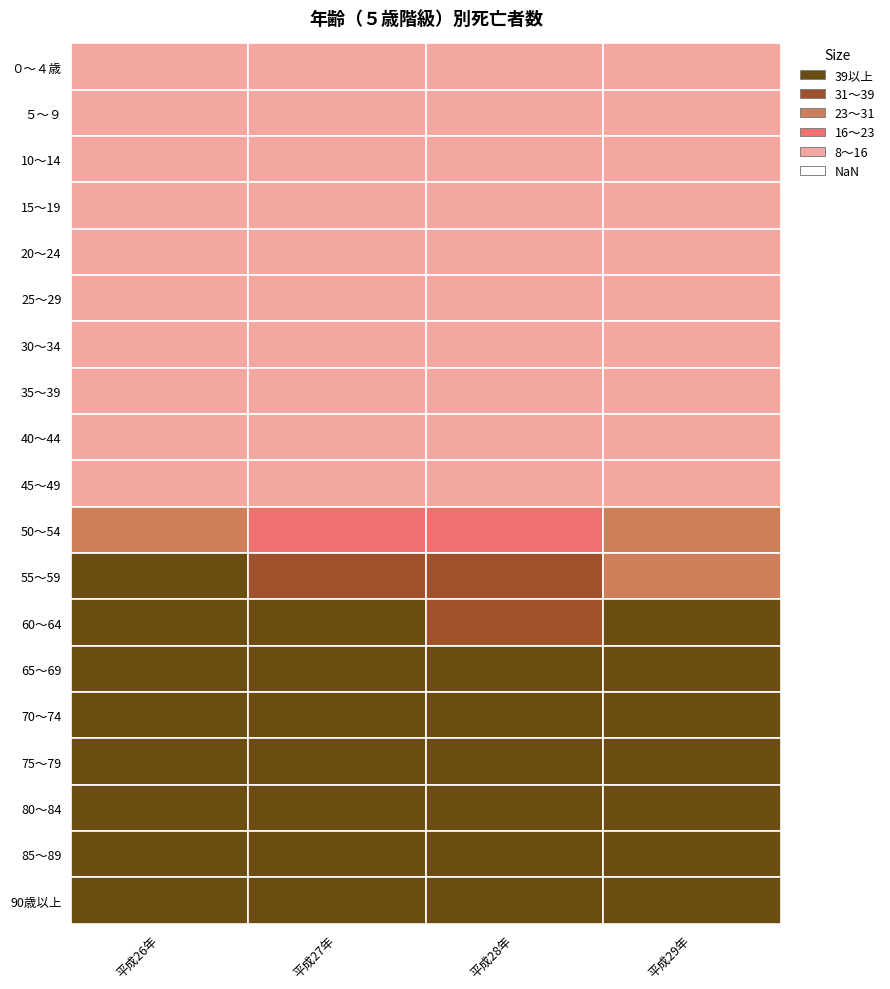

At 0, list the series in order from smallest to largest.

10～14, 20～24, ５～９, 15～19, 25～29, 30～34, ０～４歳, 35～39, 40～44, 45～49, 50～54, 55～59, 60～64, 65～69, 70～74, 75～79, 85～89, 90歳以上, 80～84